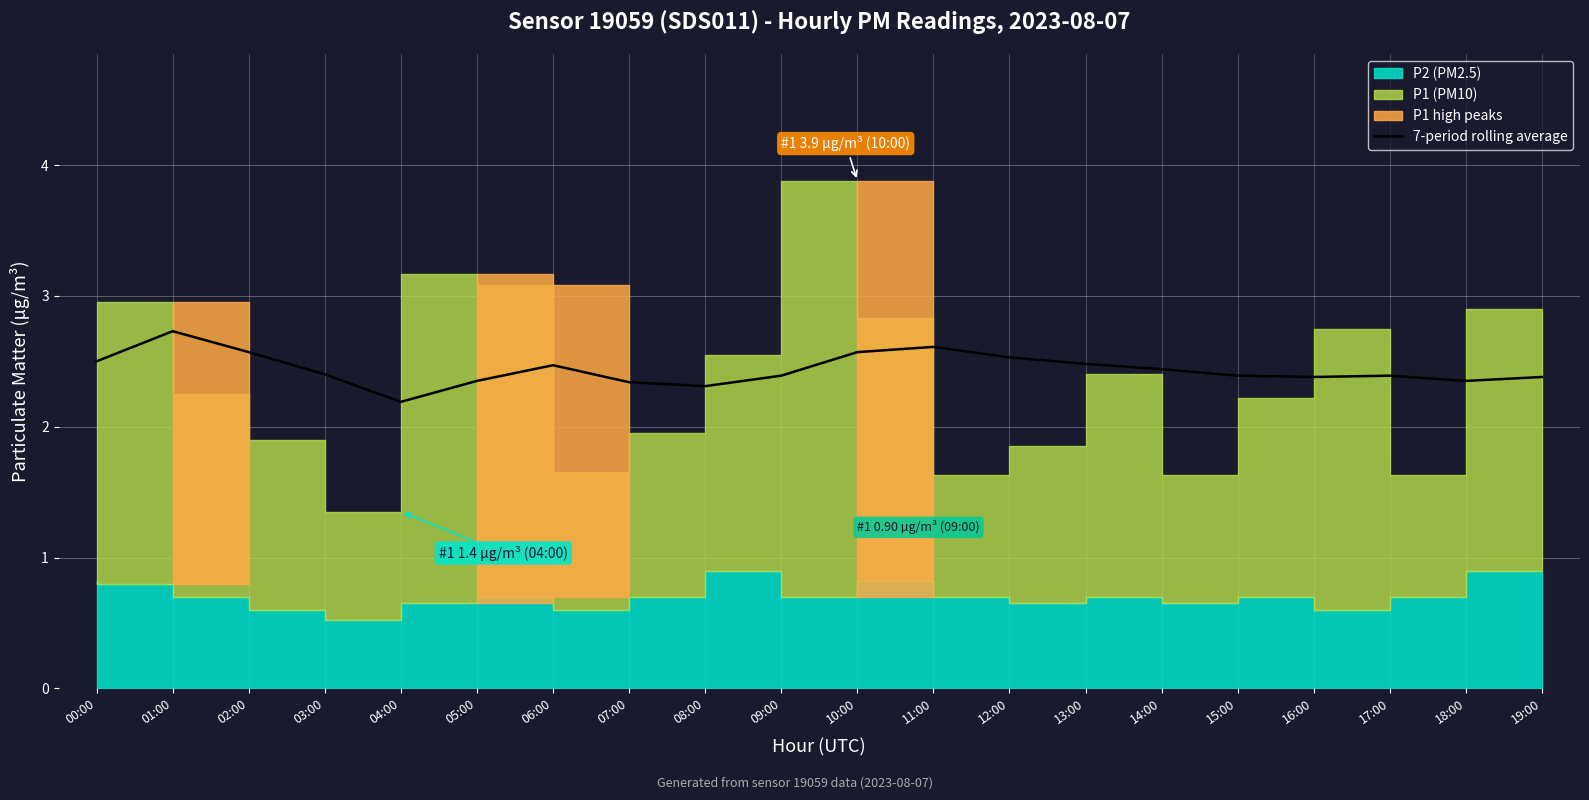

At which category does the chart reach its minimum across all series?

04:00